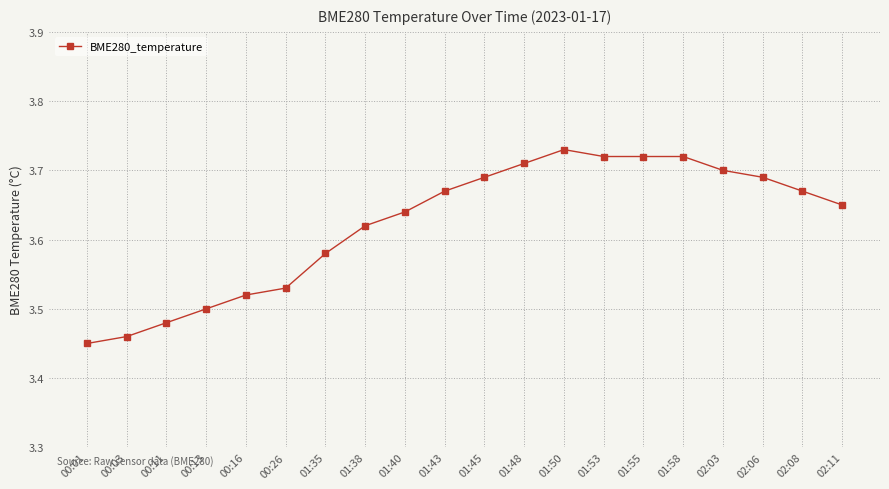

Count the values in the range 3 to 4.

20